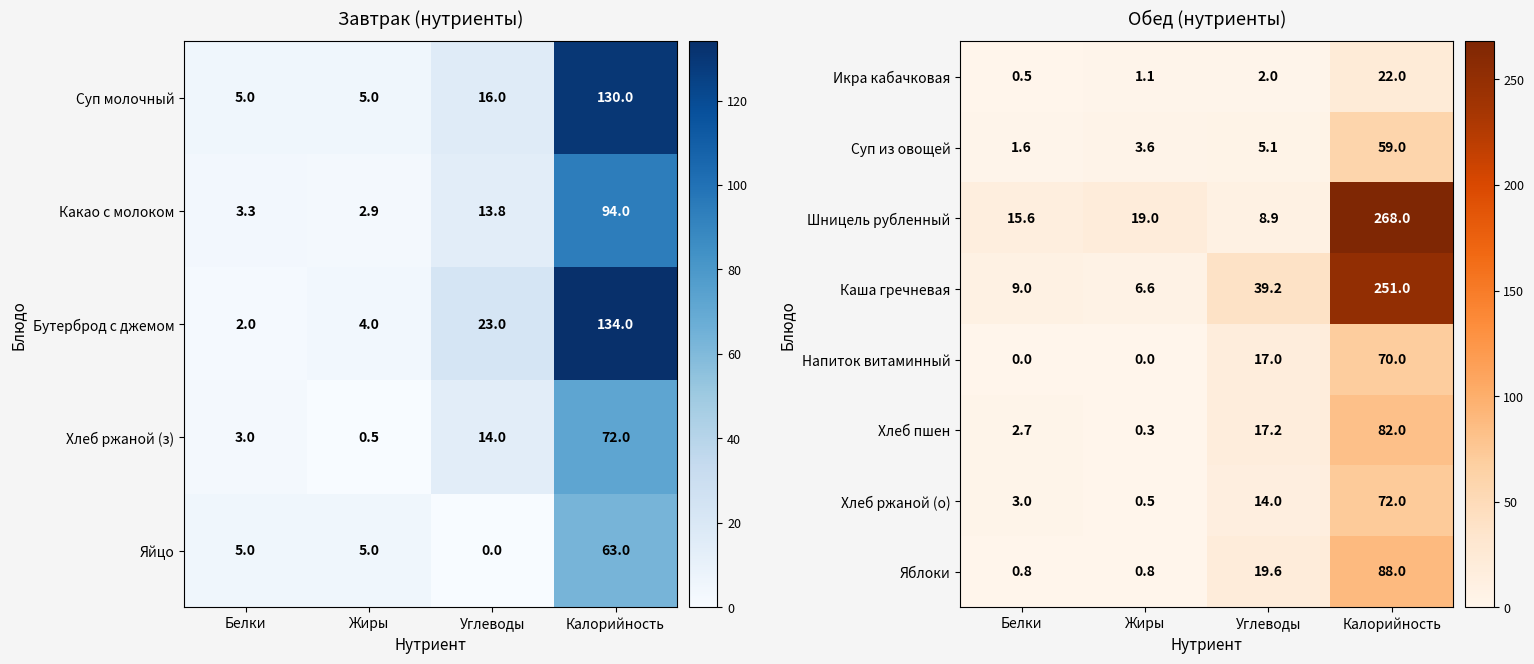

True or false: Суп из овощей has a value of 97.2 at Калорийность.

False